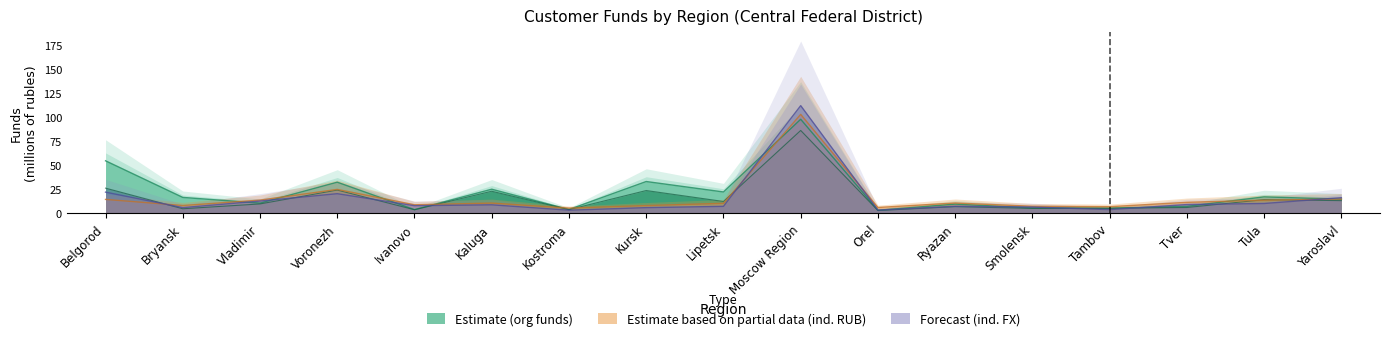

At which category does individual deposits fx reach its first local peak?

Voronezh